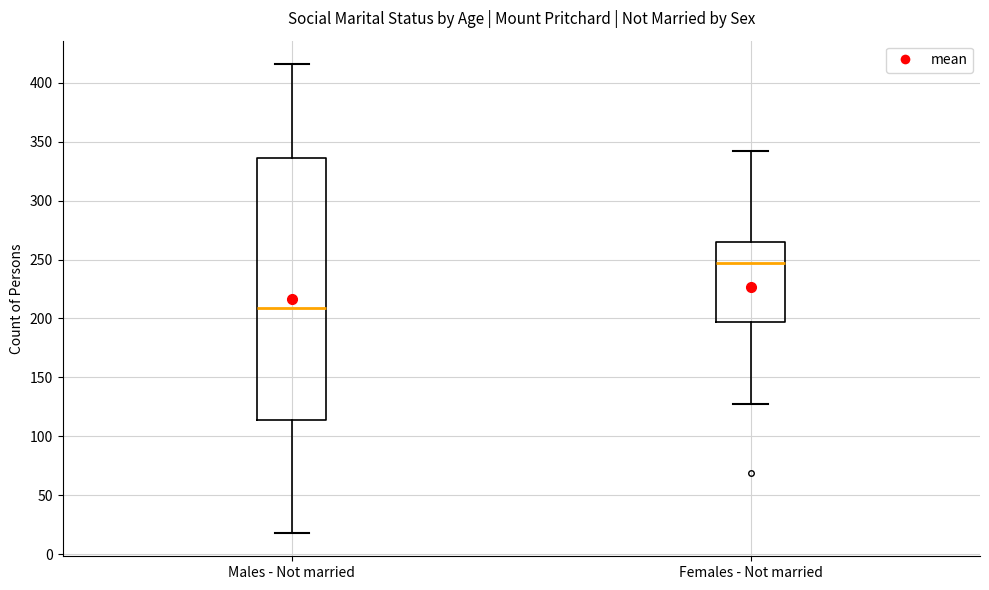

Reading left to right, read every box against the y-axis: the position of its median line, the range the box covers, and the ends of its whiskers. The values are not printed on the chart, so give them approximately, as read against the axis.

Males - Not married: median 210, box 115 to 335, whiskers 20 to 415
Females - Not married: median 245, box 195 to 265, whiskers 125 to 340